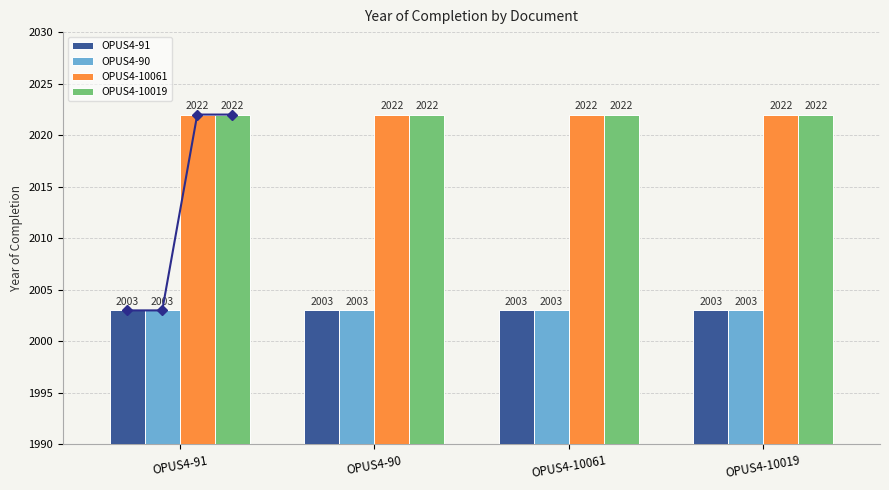

Which label corresponds to the smallest value in the chart?

OPUS4-91